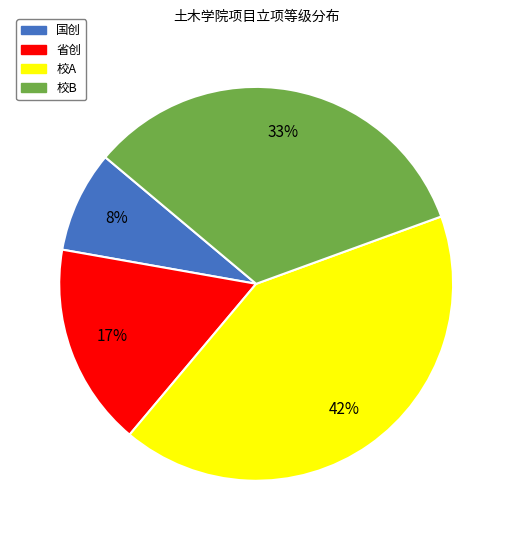

Which category has the smallest portion of the pie?

国创